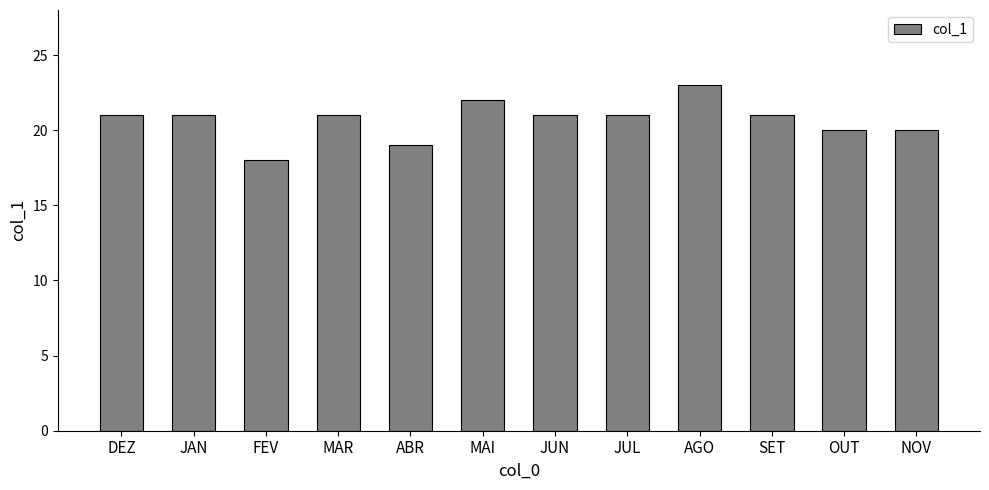

Reading left to right, list all the values displayed in this chart.

21	21	18	21	19	22	21	21	23	21	20	20